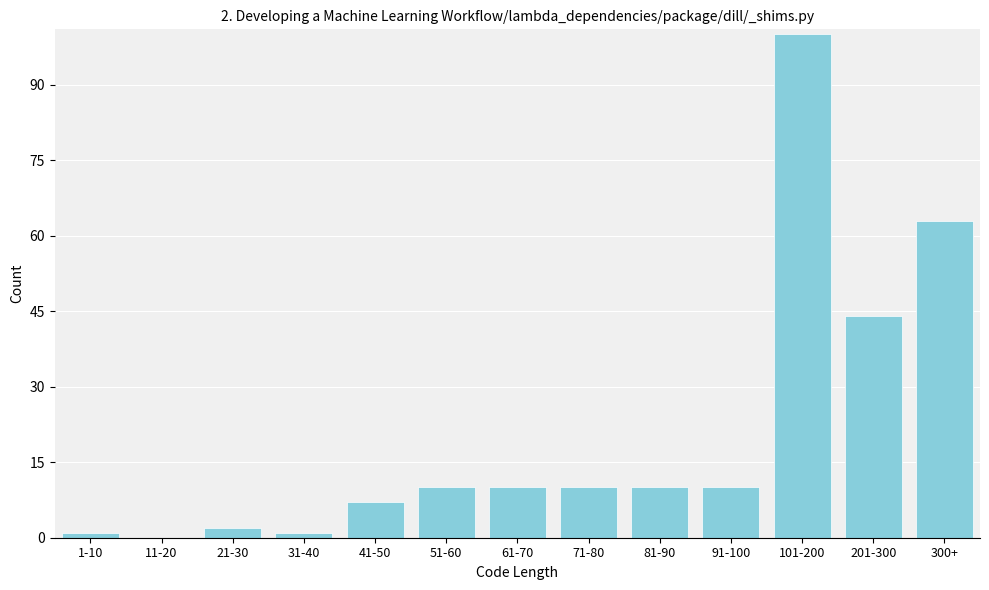

Reading left to right, what are all the values shown in this chart?

1-10=1	11-20=0	21-30=2	31-40=1	41-50=7	51-60=10	61-70=10	71-80=10	81-90=10	91-100=10	101-200=100	201-300=44	300+=63